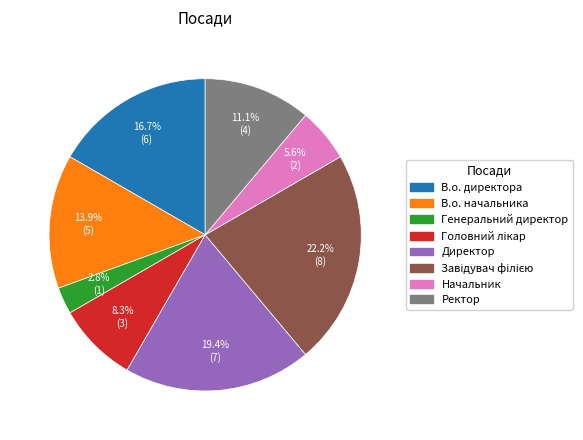

Is В.о. начальника the majority of the pie?

No